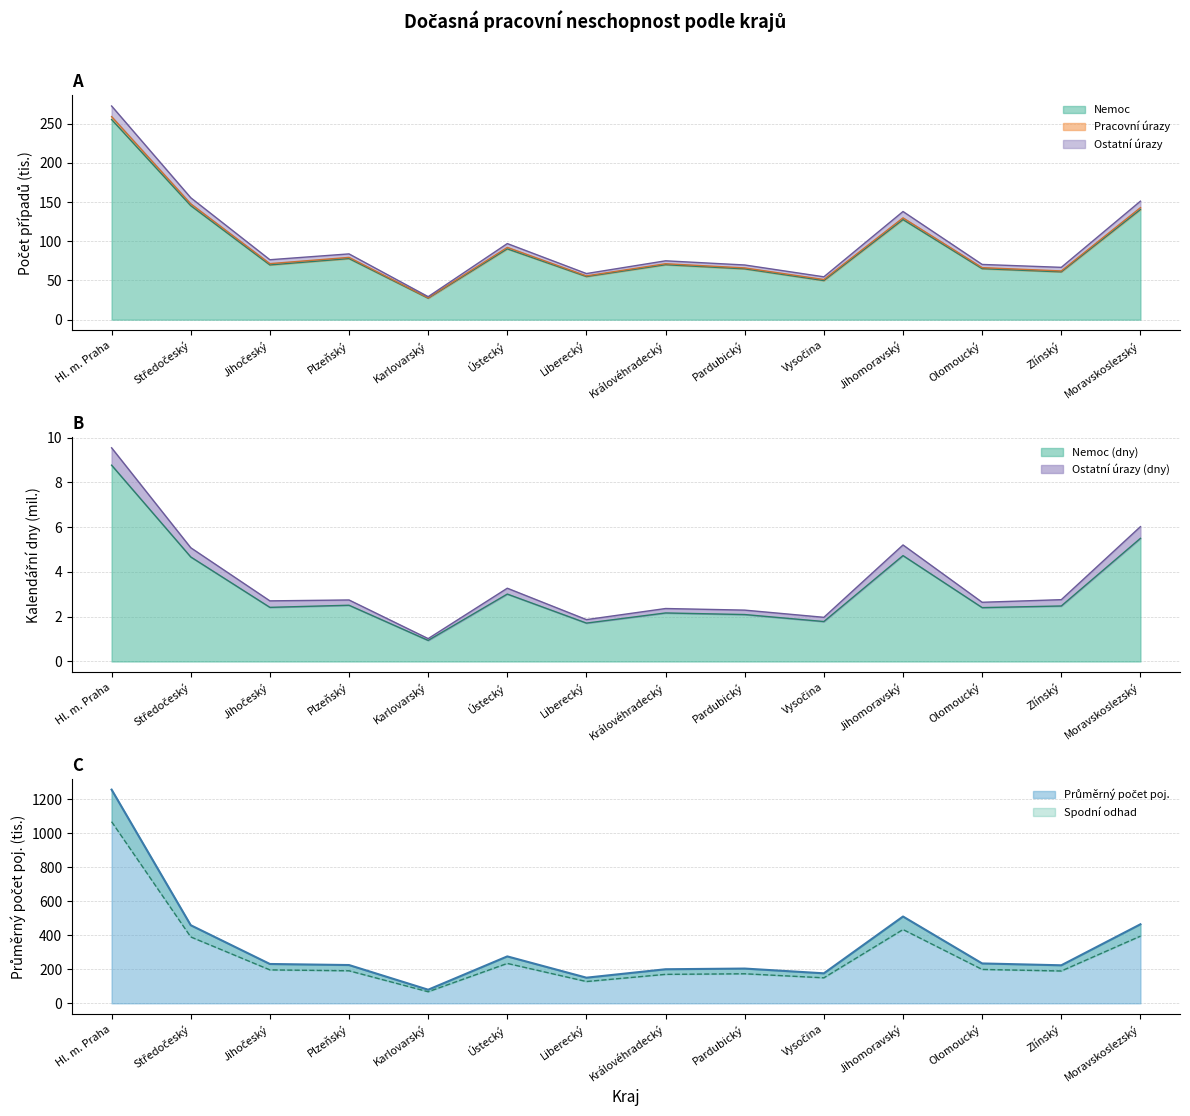

Is the value of Ostatní úrazy (případy) at Středočeský greater than the value of Nemoc (případy) at Ústecký?

No